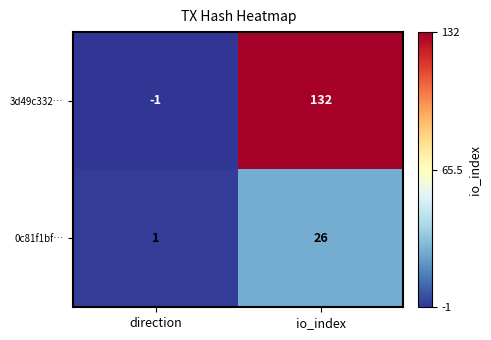

The 3d49c332… series shows 132 at io_index. True or false?

True